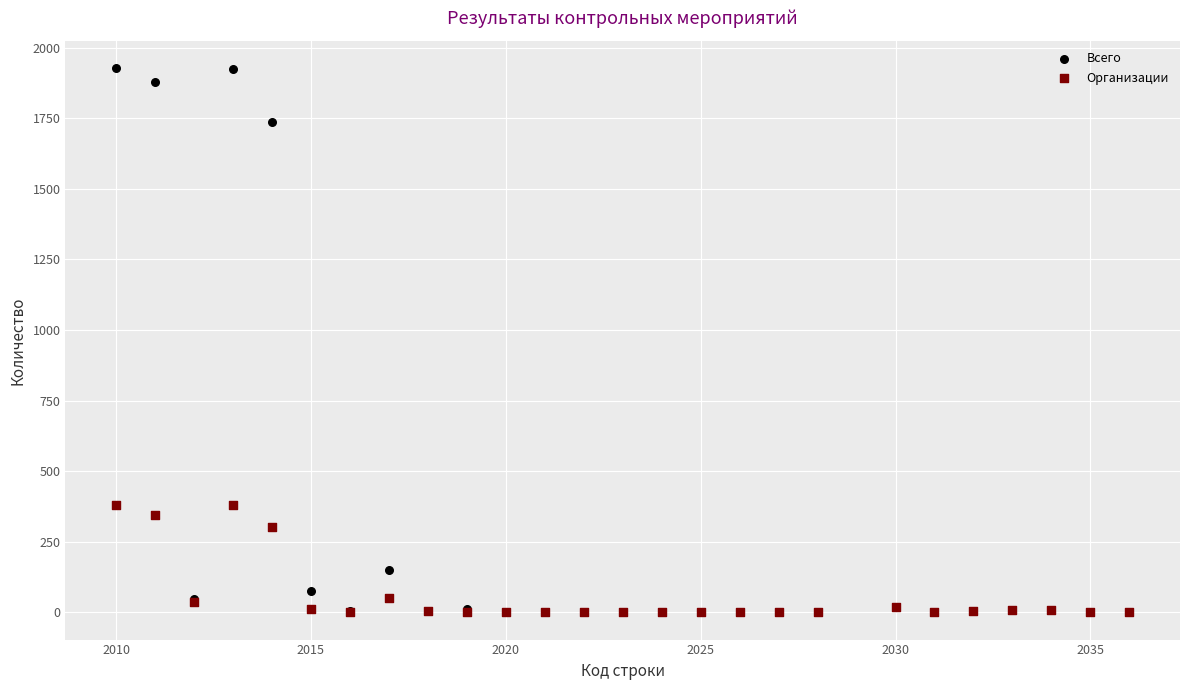

In the Организации series, what Y value is closest to 191?

303